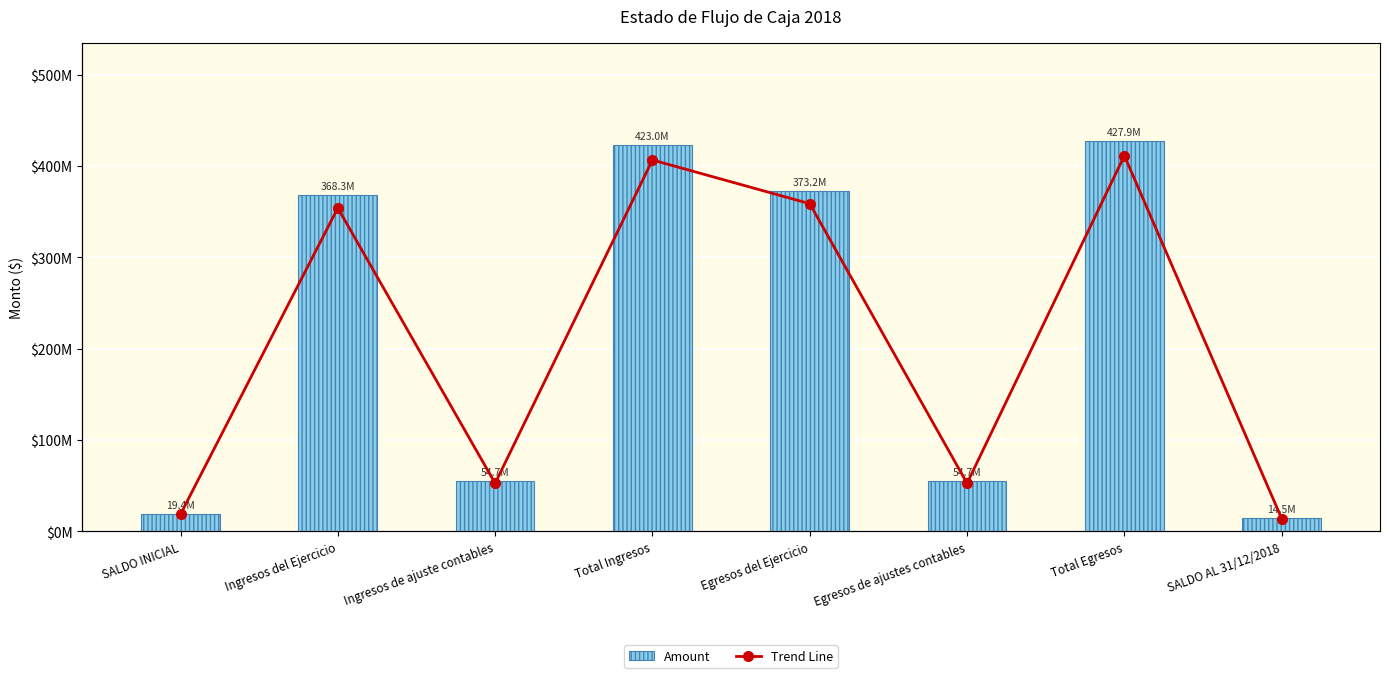

Rank the series by their maximum value, from lowest to highest.

Amount, Trend Line